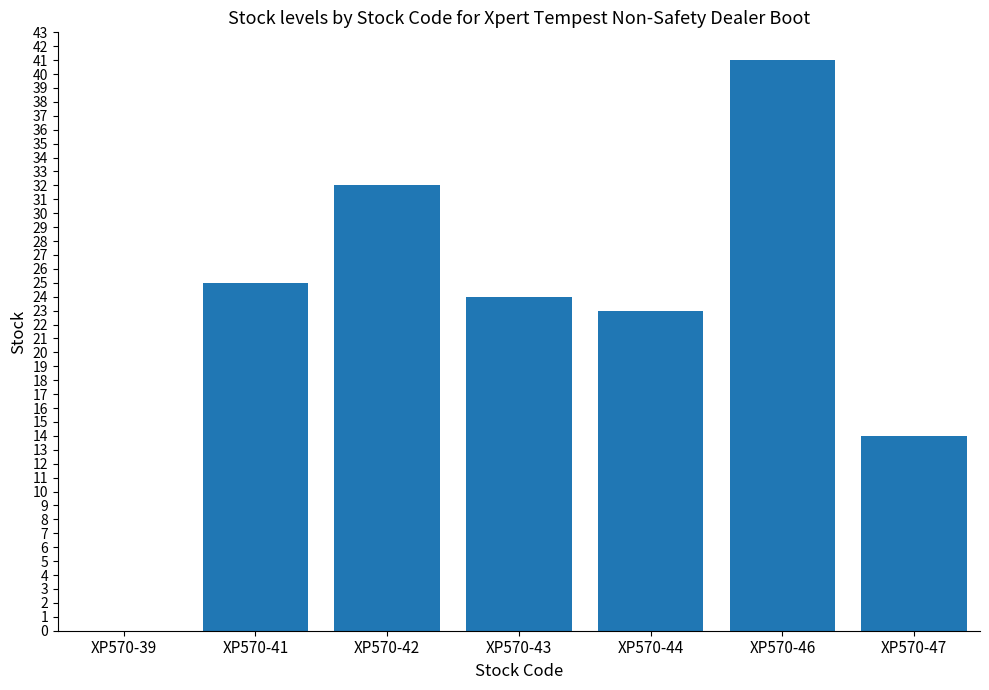

The chart shows a value of 23 at XP570-44. True or false?

True